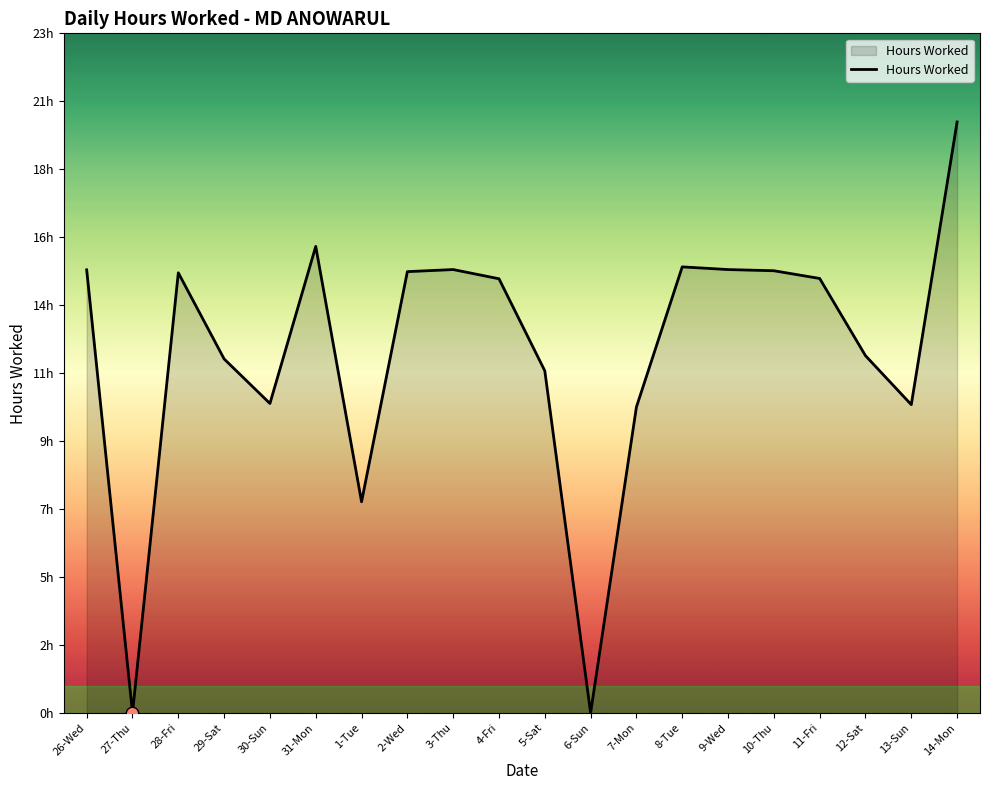

Between 31-Mon and 10-Thu, which is larger?

31-Mon